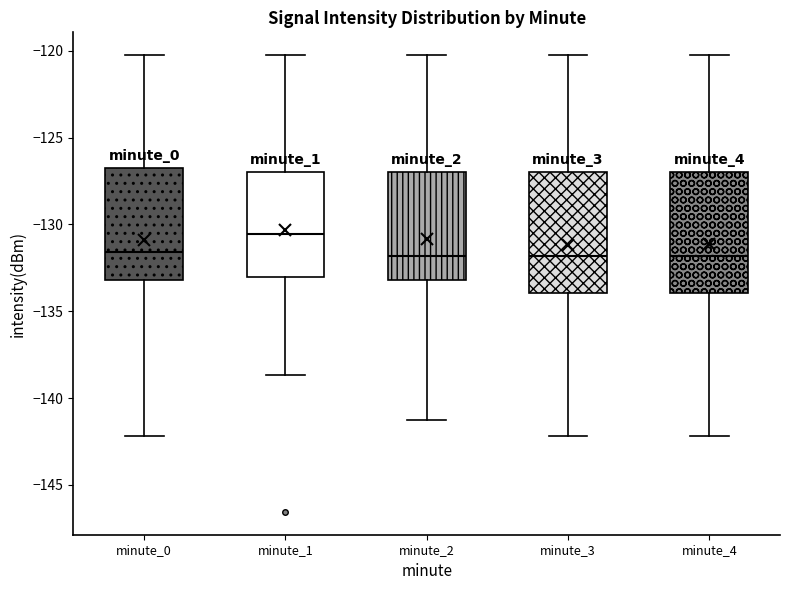

Reading left to right, read every box against the y-axis: the position of its median line, the range the box covers, and the ends of its whiskers. The values are not printed on the chart, so give them approximately, as read against the axis.

minute_0: median -131.5, box -133.0 to -126.5, whiskers -142.0 to -120.0
minute_1: median -130.5, box -133.0 to -127.0, whiskers -138.5 to -120.0
minute_2: median -132.0, box -133.0 to -127.0, whiskers -141.5 to -120.0
minute_3: median -132.0, box -134.0 to -127.0, whiskers -142.0 to -120.0
minute_4: median -132.0, box -134.0 to -127.0, whiskers -142.0 to -120.0